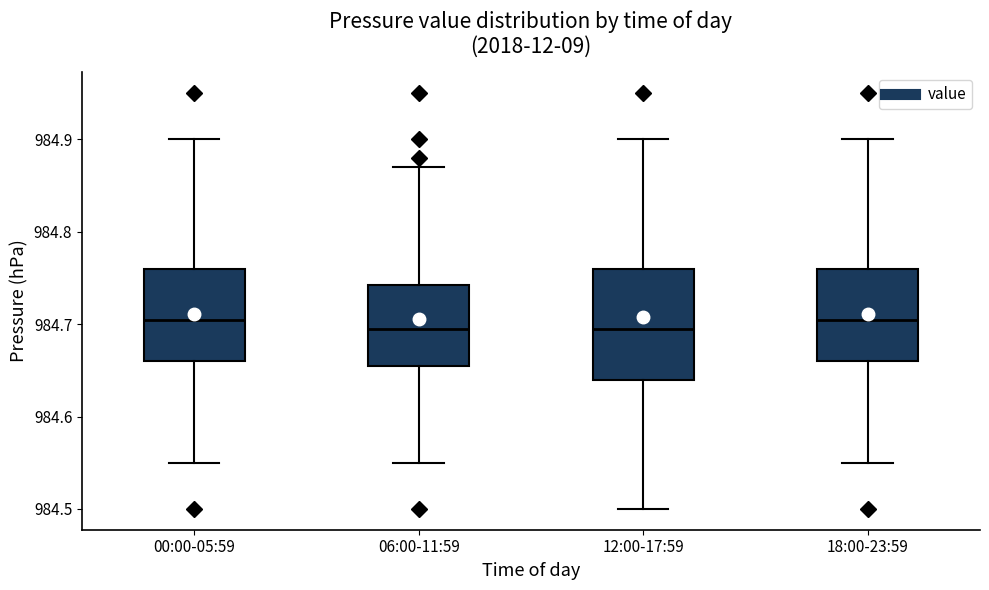

Where does the upper whisker of the box for 12:00-17:59 end on the y-axis? The values are not printed on the chart, so give them approximately, as read against the axis.

984.90